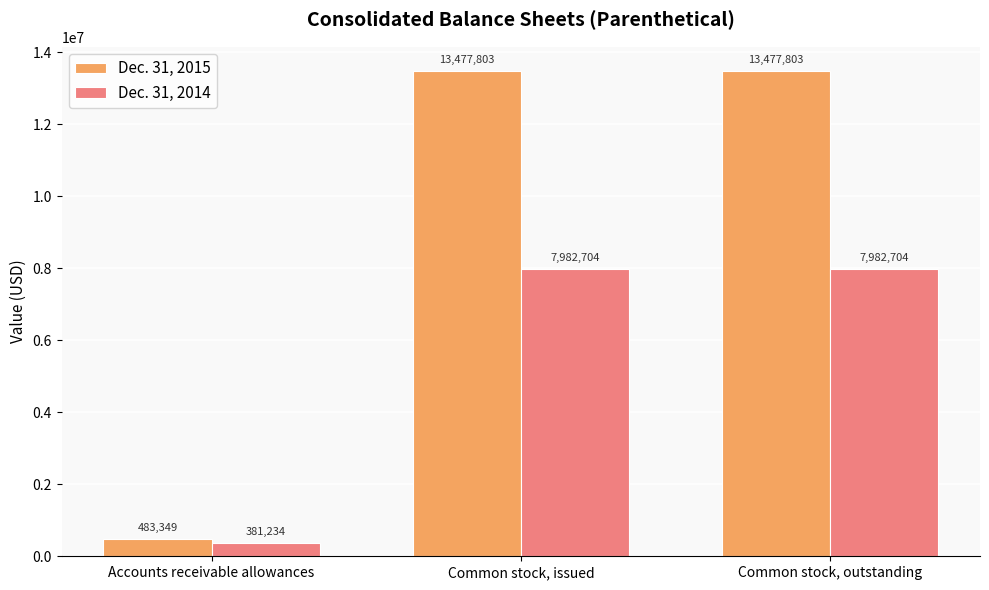

Are the bars grouped side by side (vs. stacked)?

Yes